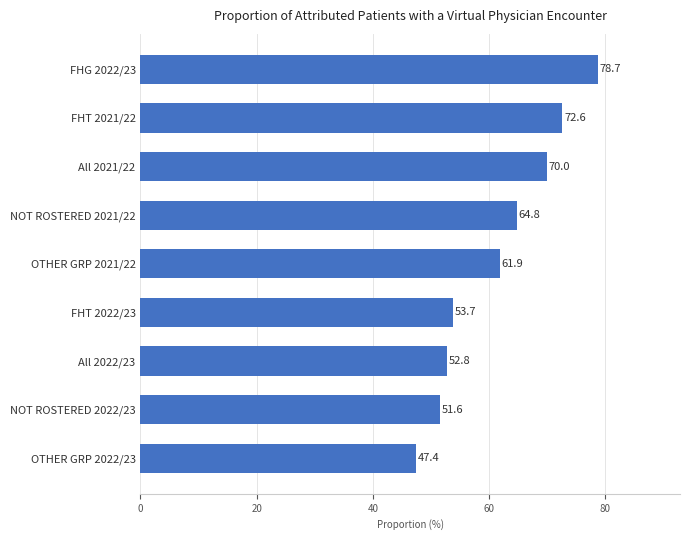

What position from the bottom is OTHER GRP 2022/23?

1